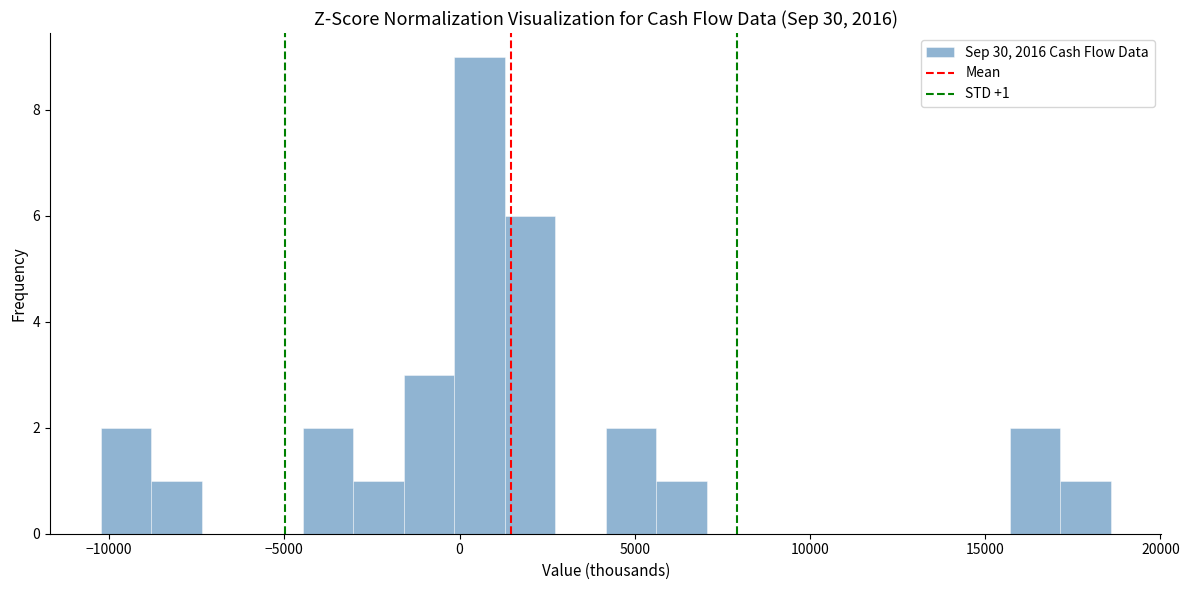

Around what value on the x-axis is the tallest bar? Give the approximate position of its centre, as read against the axis.

500